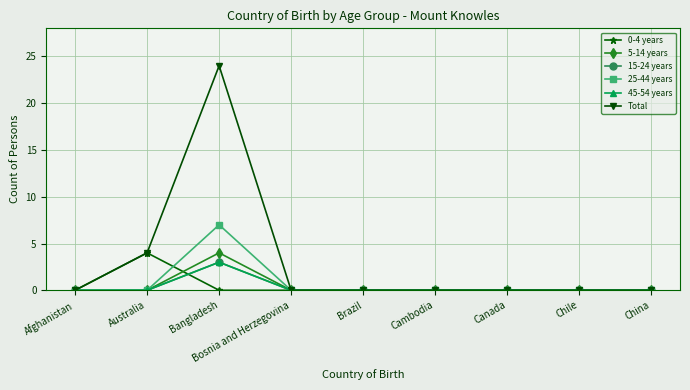

Where is the first local maximum for 15-24 years?

Bangladesh